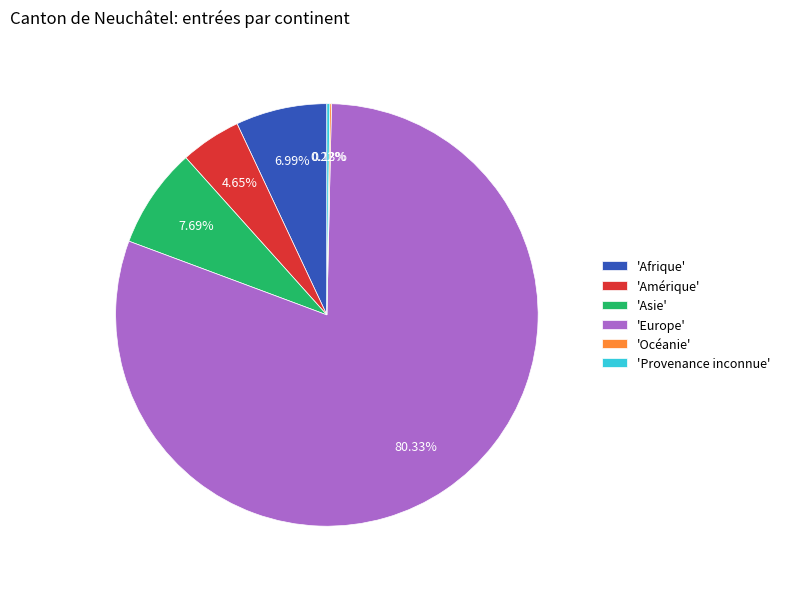

What is the ratio of the value at 'Afrique' to the value at 'Asie'?

0.9